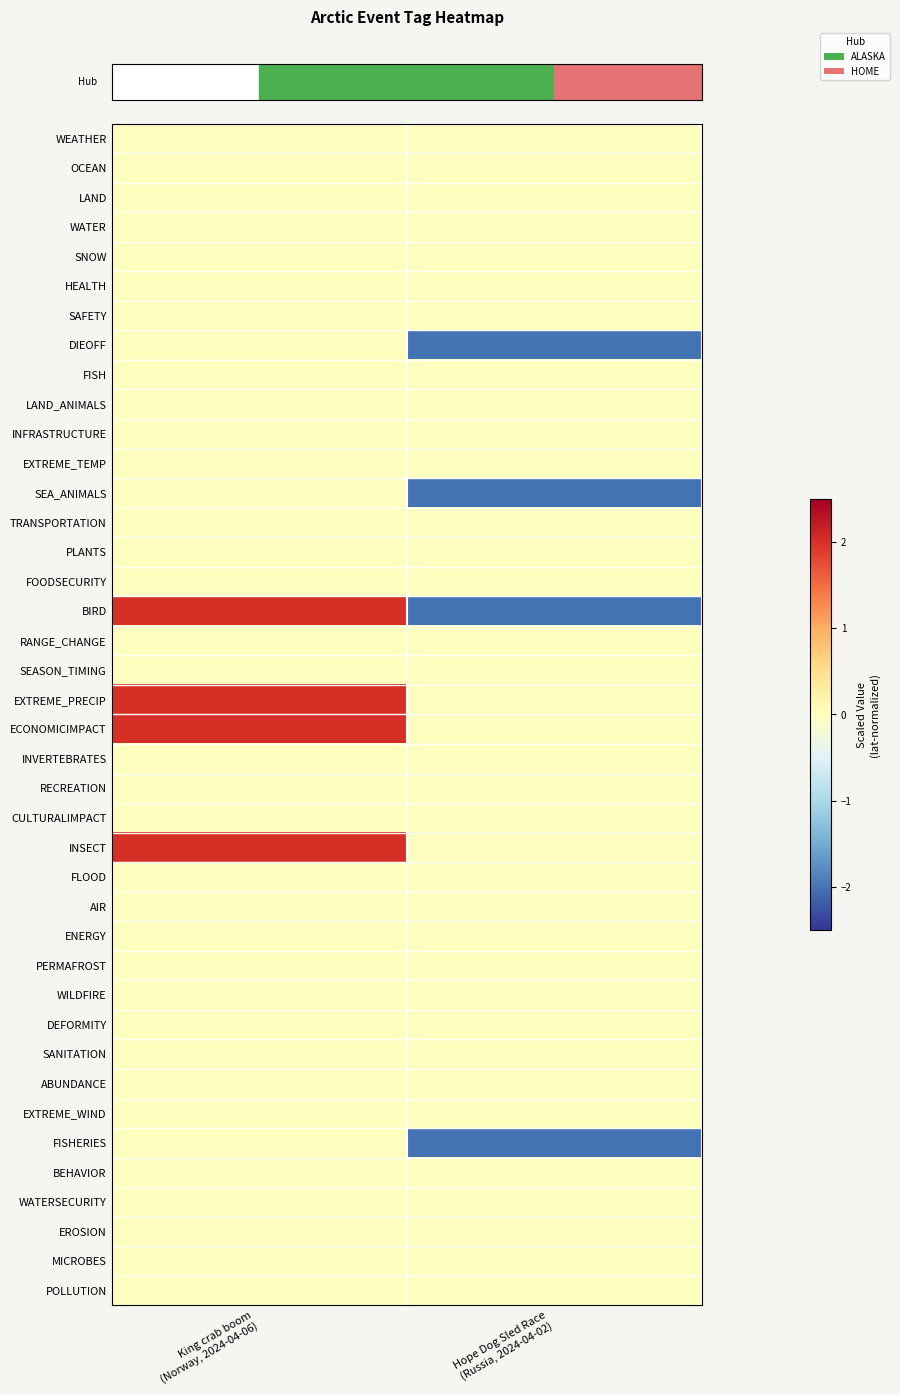

At which category is the sum across all series the highest?

King crab boom
(Norway, 2024-04-06)